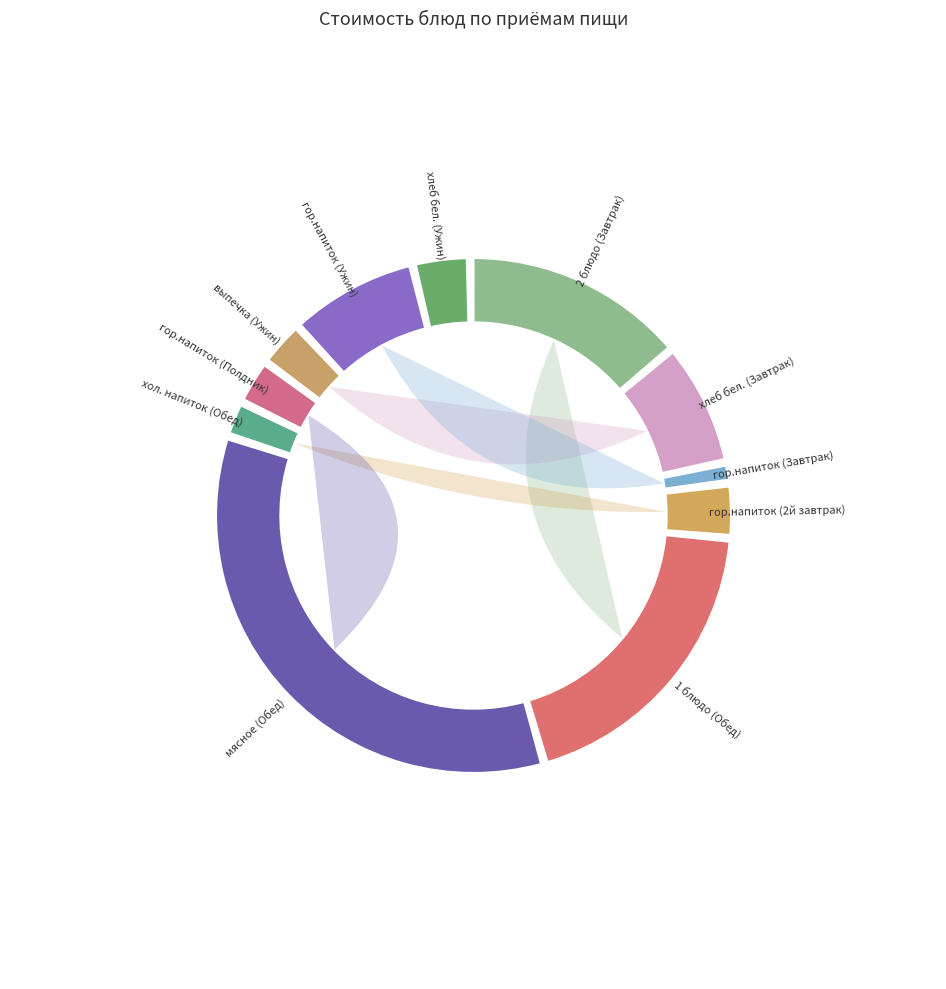

Is it true that гор.напиток is 3% of the pie?

True